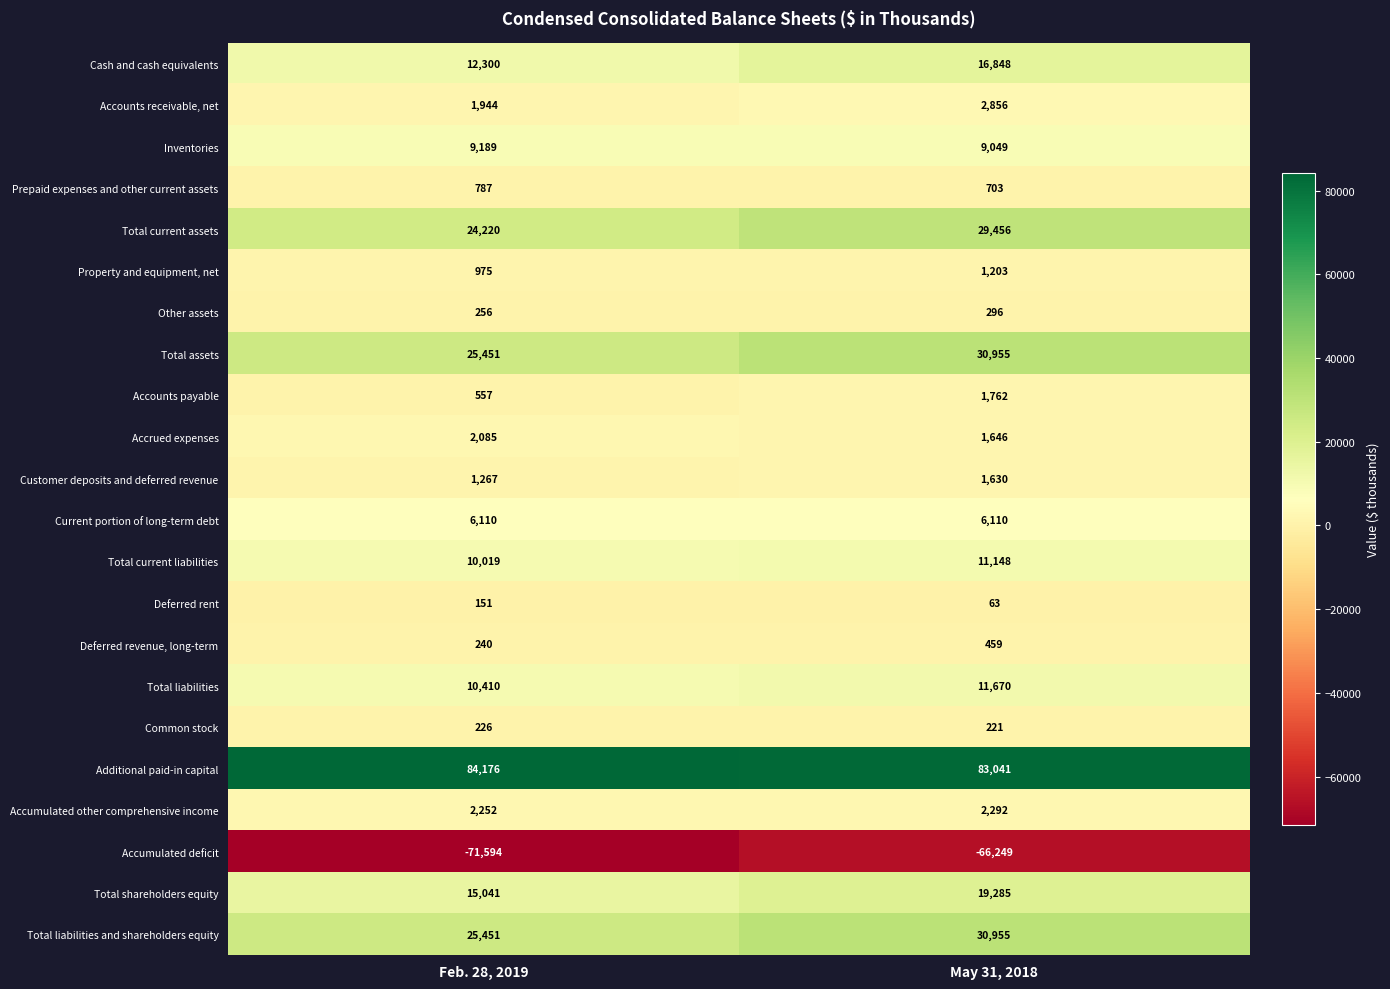

What is the difference between the highest and lowest values at May 31, 2018?

149290